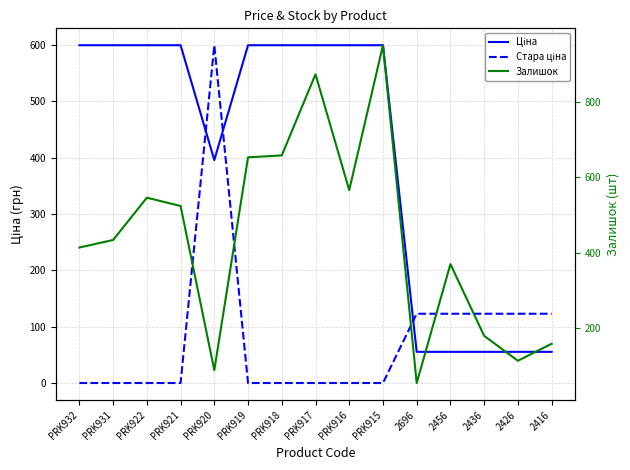

At which category does Залишок reach its first local valley?

PRK920